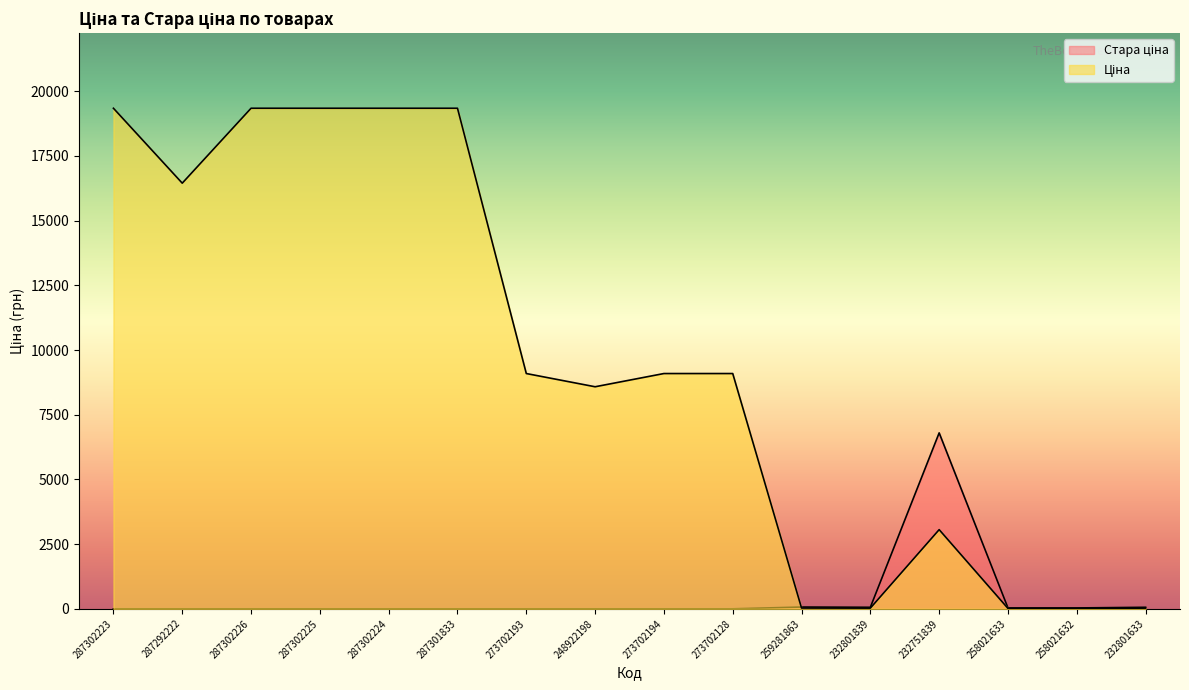

How many interior local valleys (lower than both neighbors) does the data have?

3